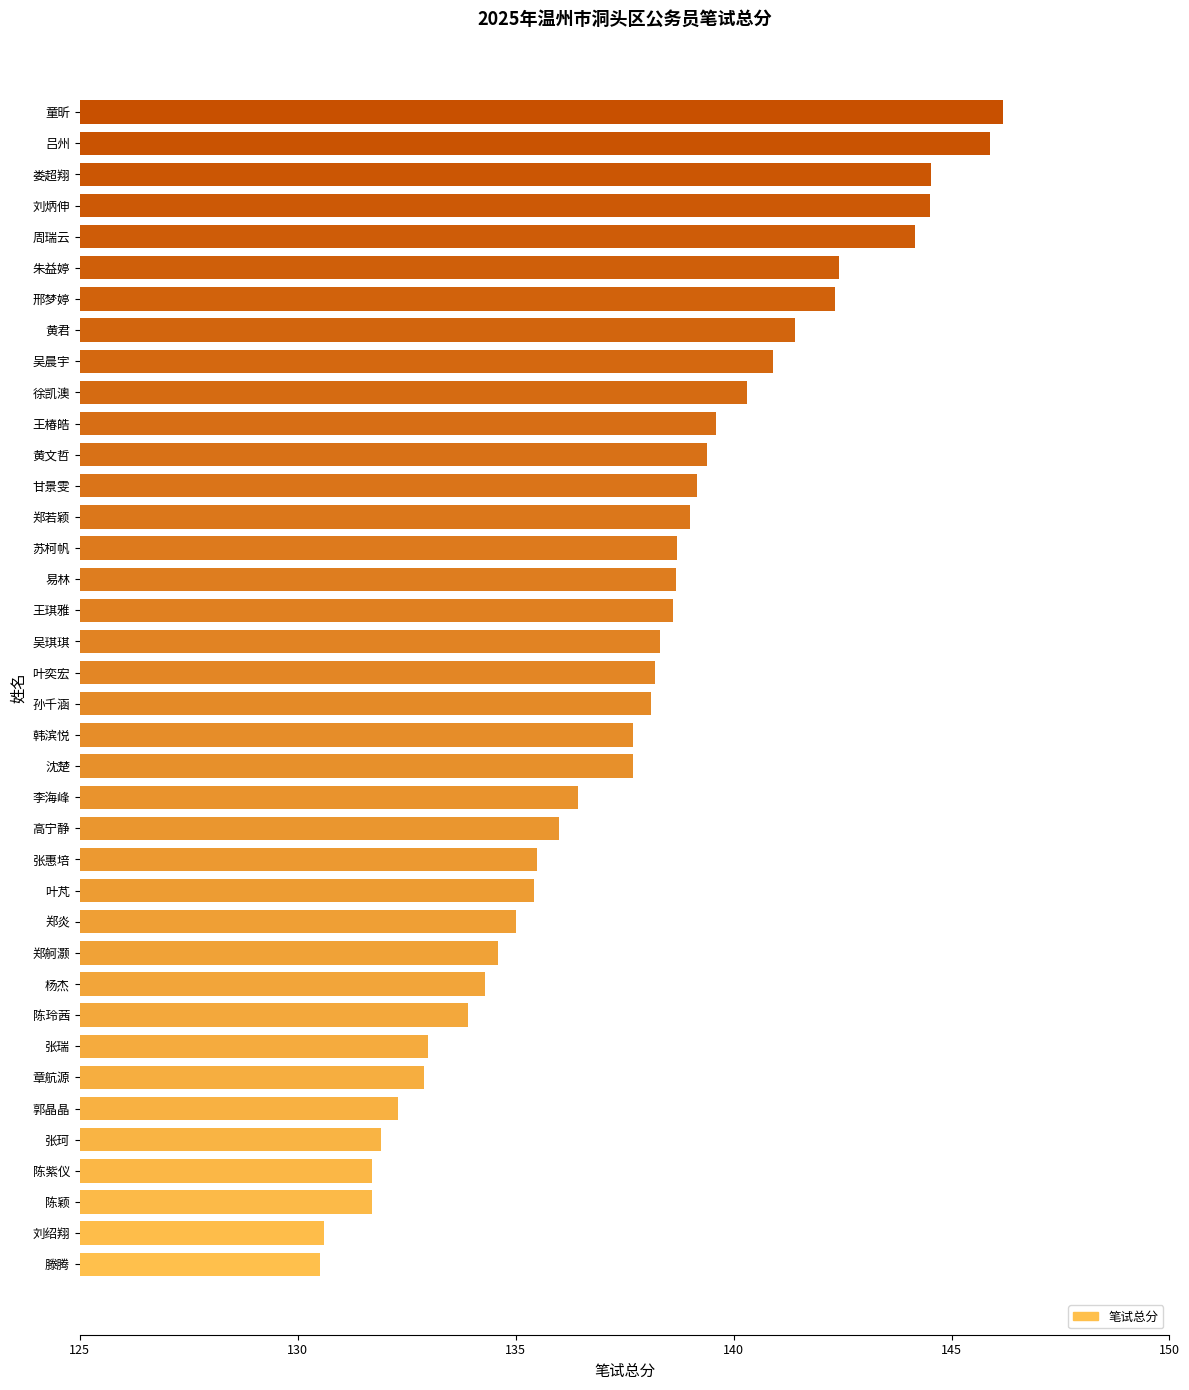

What is the approximate value at 李海峰?

136.4